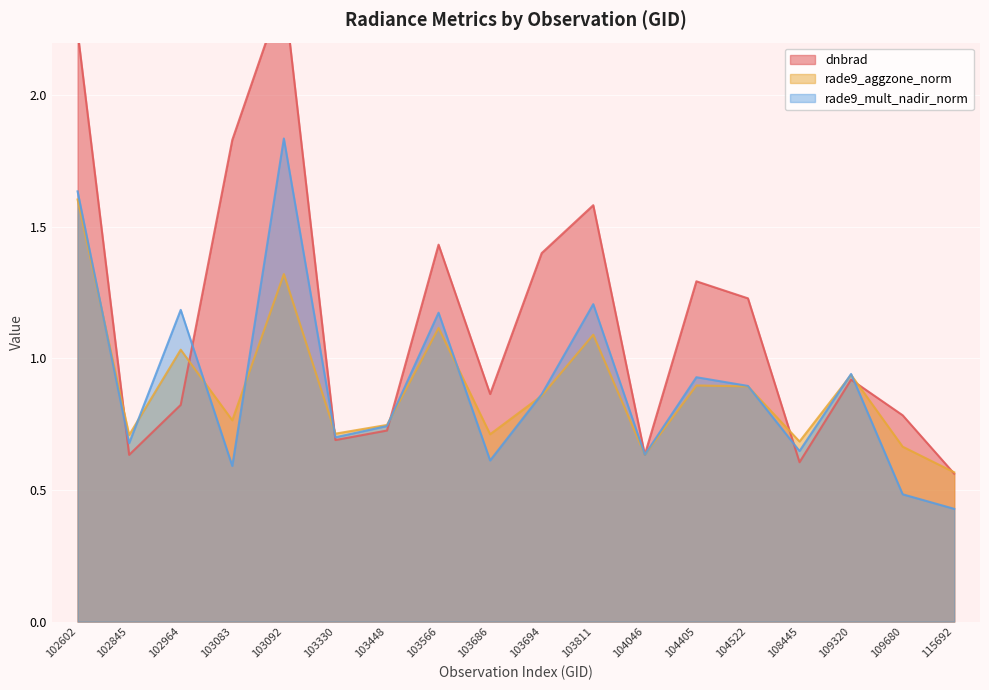

What is the smallest value displayed?

0.4